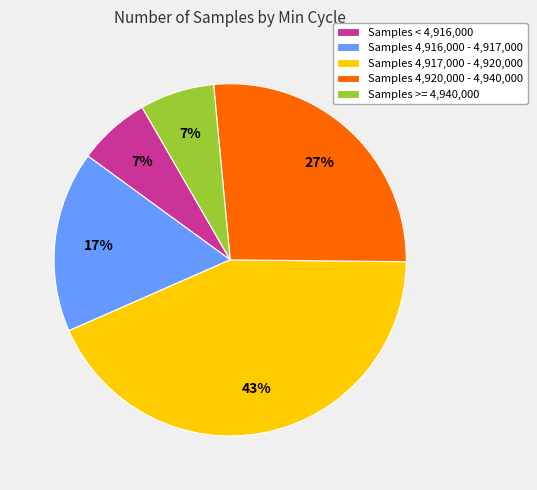

Count the number of slices in the pie.

5